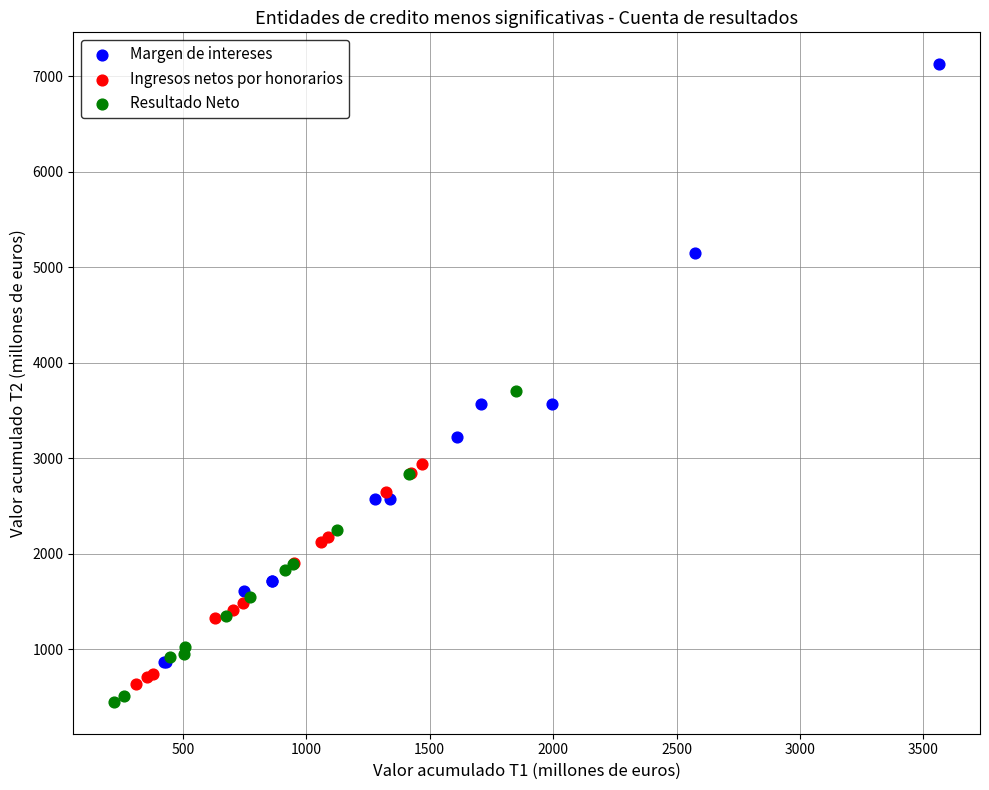

Which series reaches the maximum Y coordinate?

Margen de intereses